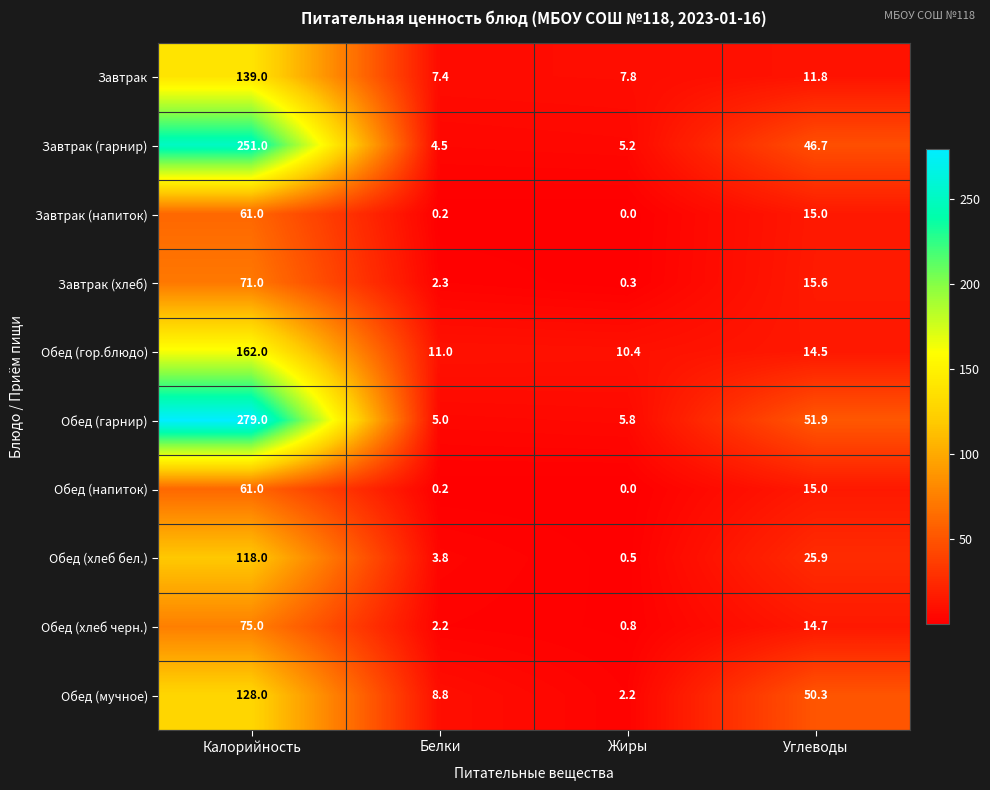

At which category is the sum across all series the highest?

Калорийность